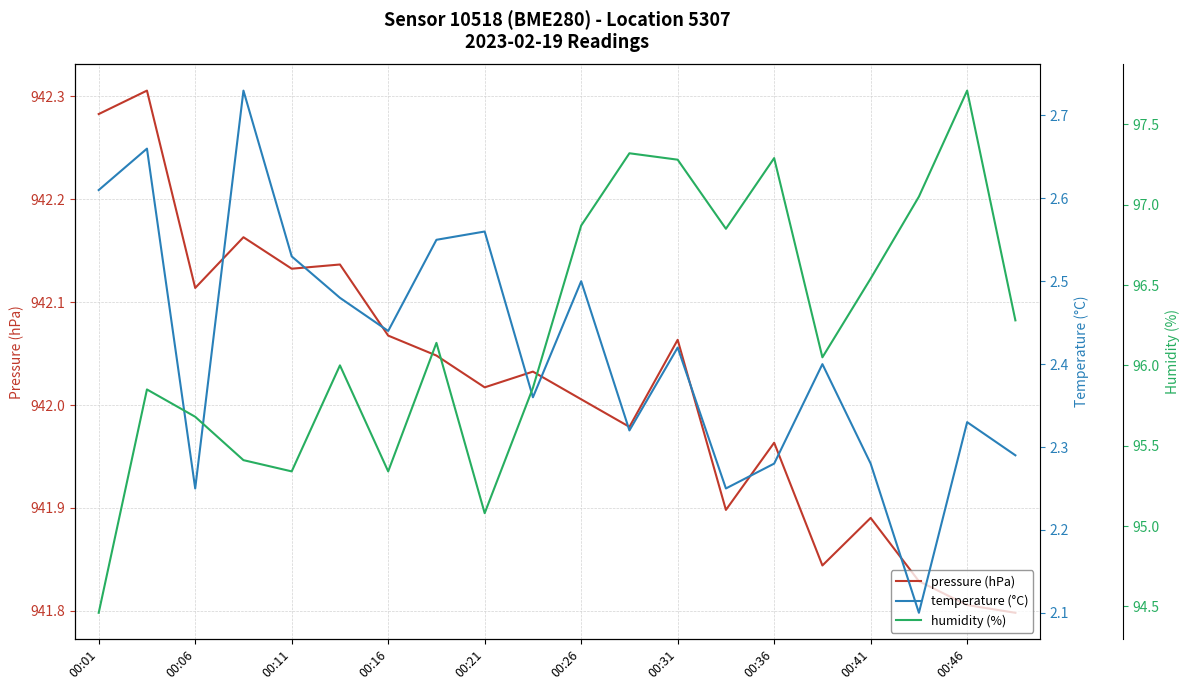

True or false: temperature (°C) and pressure (hPa) intersect in this chart.

False